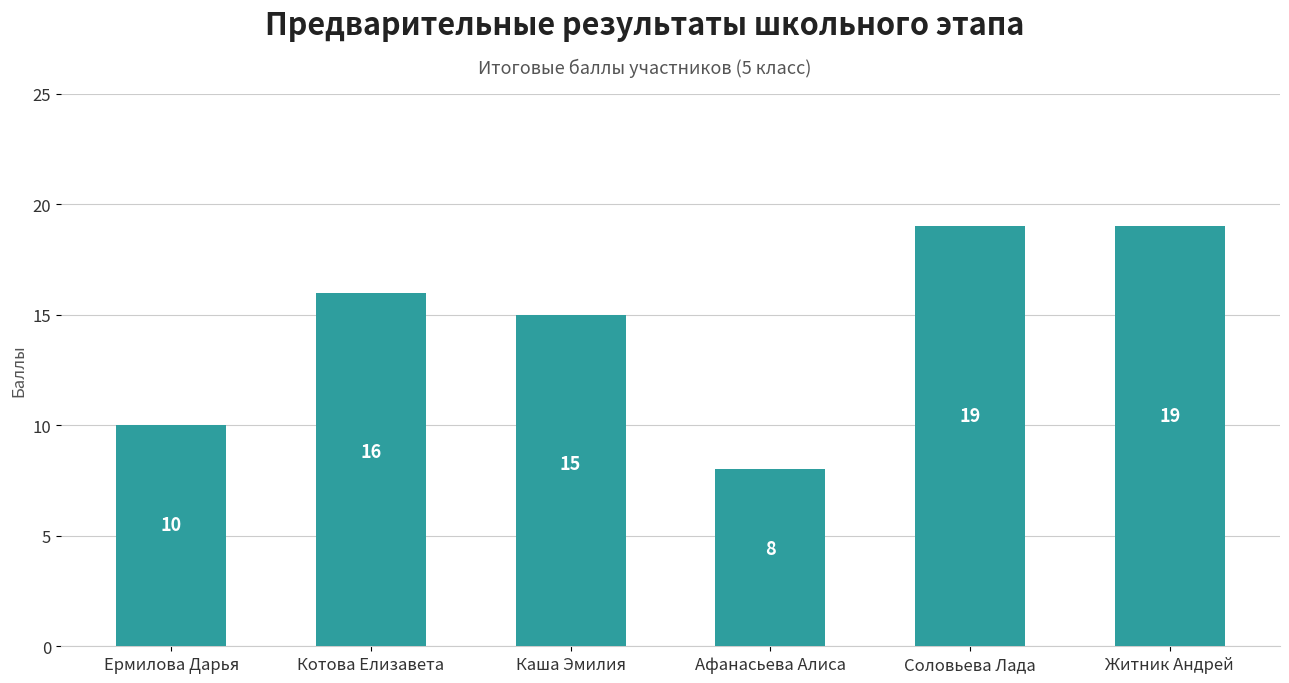

What is the label of the 1st bar from the right?

Житник Андрей